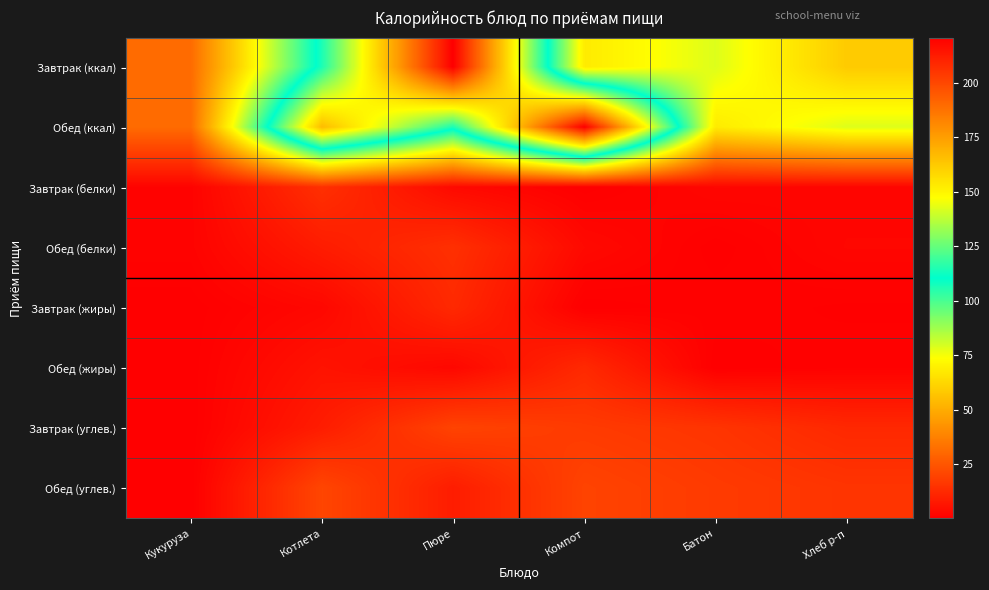

At which category is the sum across all series the highest?

Пюре